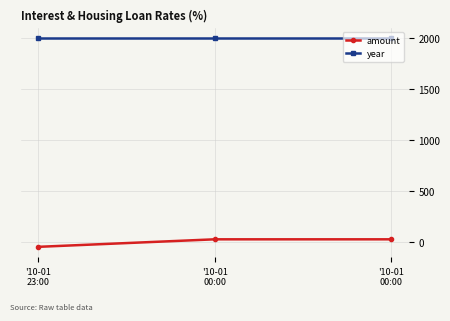

How many values in amount are below zero?

1